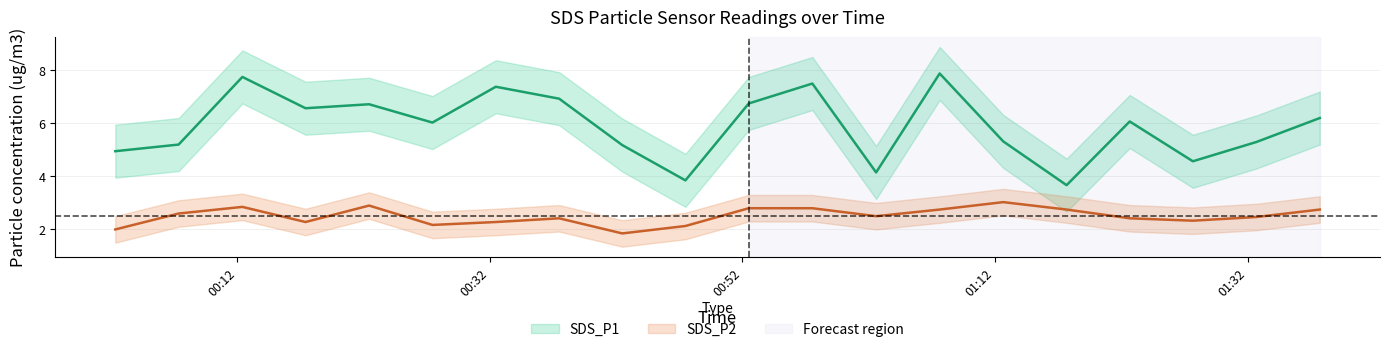

Rank the categories by SDS_P1_lower value from highest to lowest.

2022/12/09 01:07:37, 2022/12/09 00:12:24, 2022/12/09 00:57:32, 2022/12/09 00:32:28, 2022/12/09 00:37:29, 2022/12/09 00:52:30, 2022/12/09 00:22:26, 2022/12/09 00:17:24, 2022/12/09 01:37:43, 2022/12/09 01:22:40, 2022/12/09 00:27:27, 2022/12/09 01:12:39, 2022/12/09 01:32:43, 2022/12/09 00:07:21, 2022/12/09 00:42:29, 2022/12/09 00:02:20, 2022/12/09 01:27:40, 2022/12/09 01:02:35, 2022/12/09 00:47:29, 2022/12/09 01:17:40